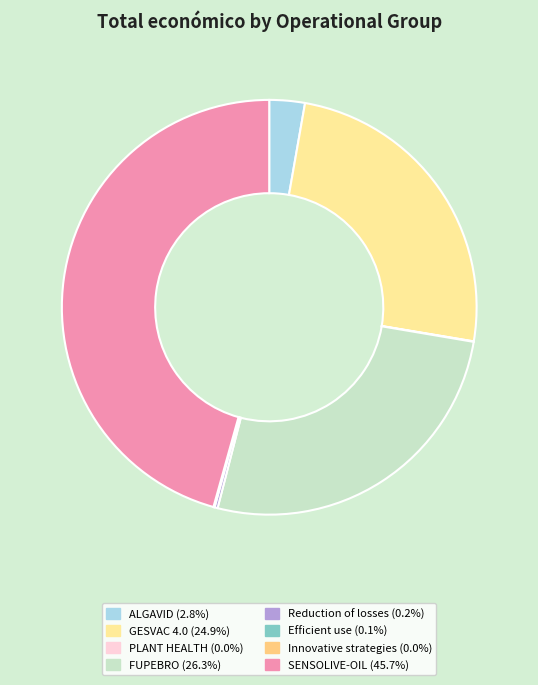

Is there any slice that represents more than half of the pie?

No